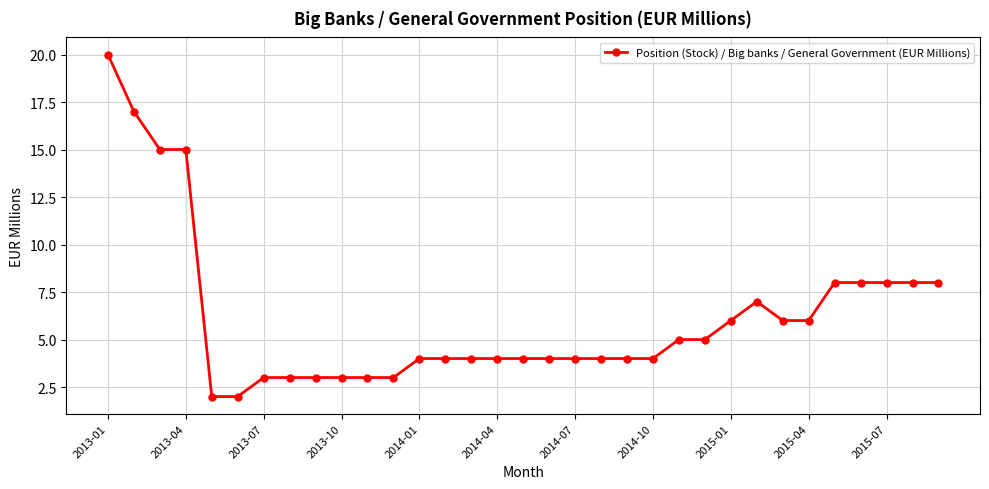

What is the minimum value shown in the chart?

2